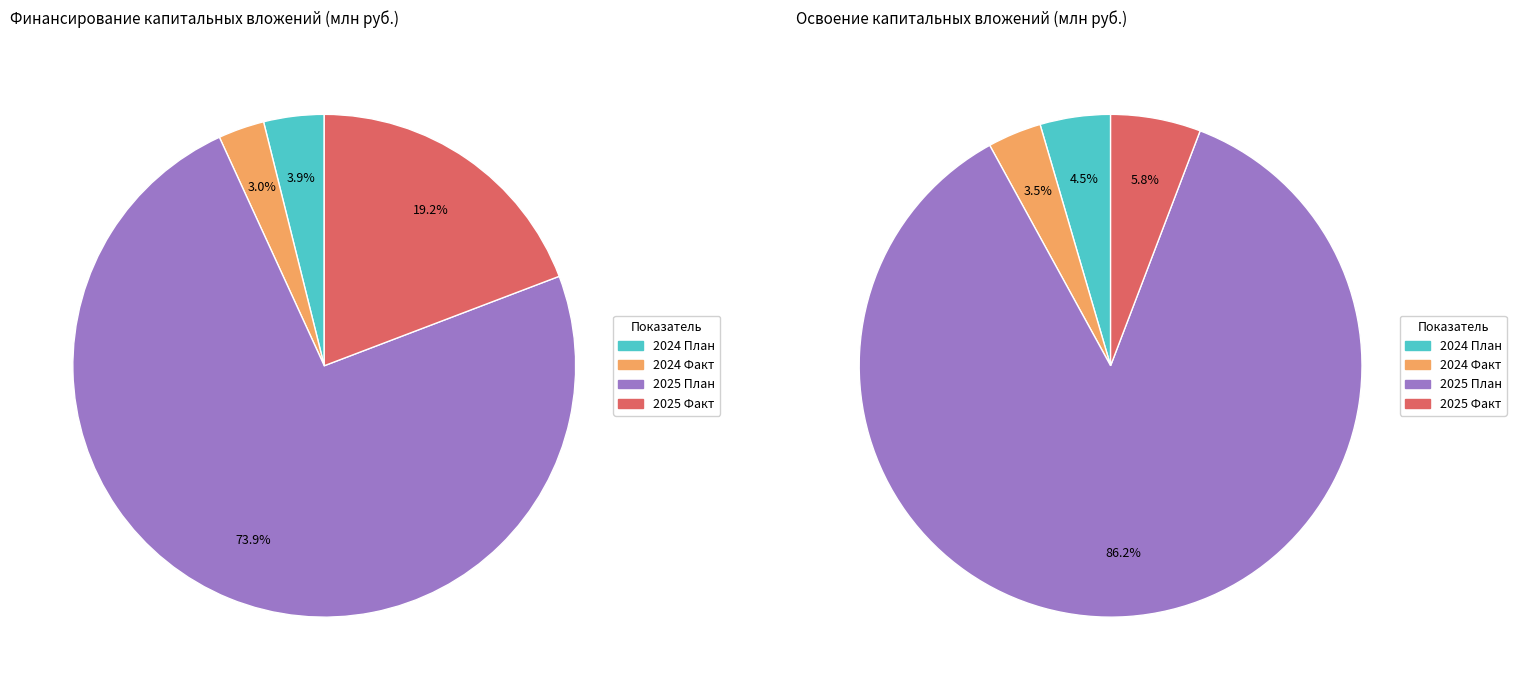

To the nearest percent, what portion does 2025 План represent?

86%